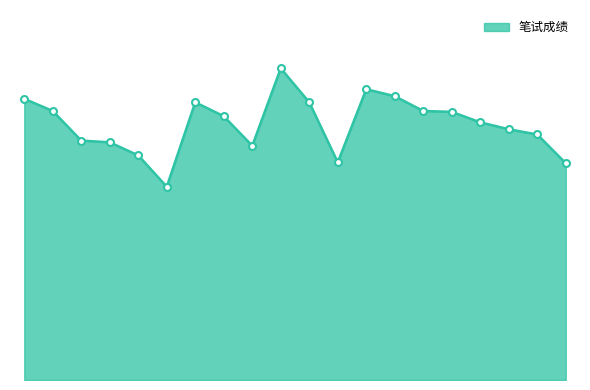

What is the minimum value shown in the chart?

44.4